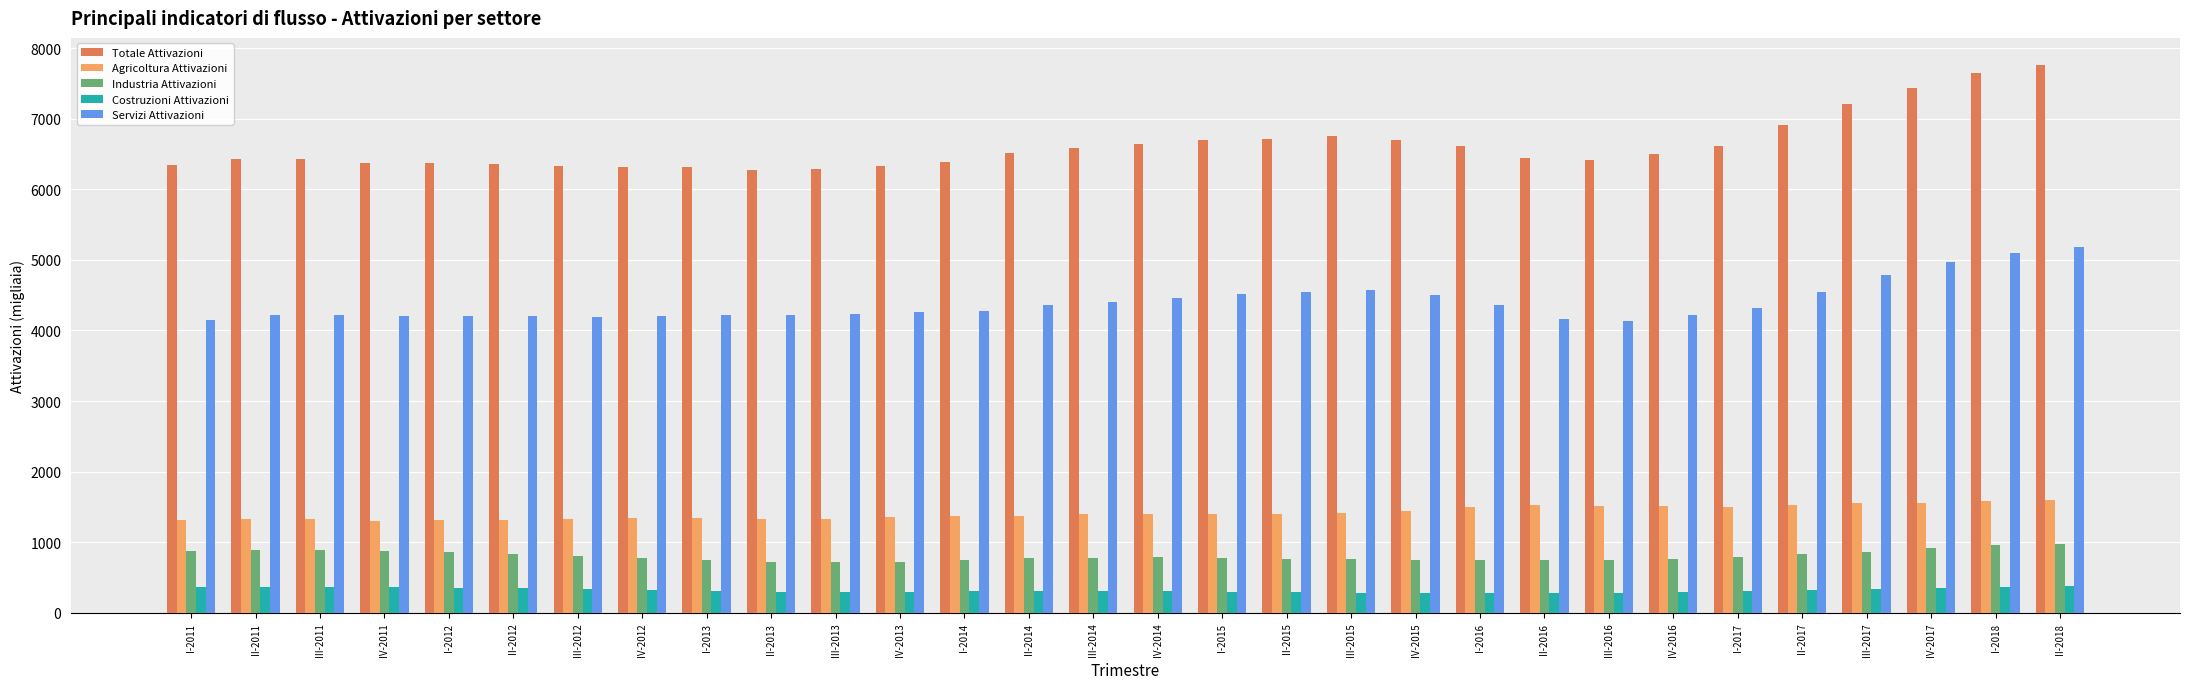

How many series are shown in this chart?

5